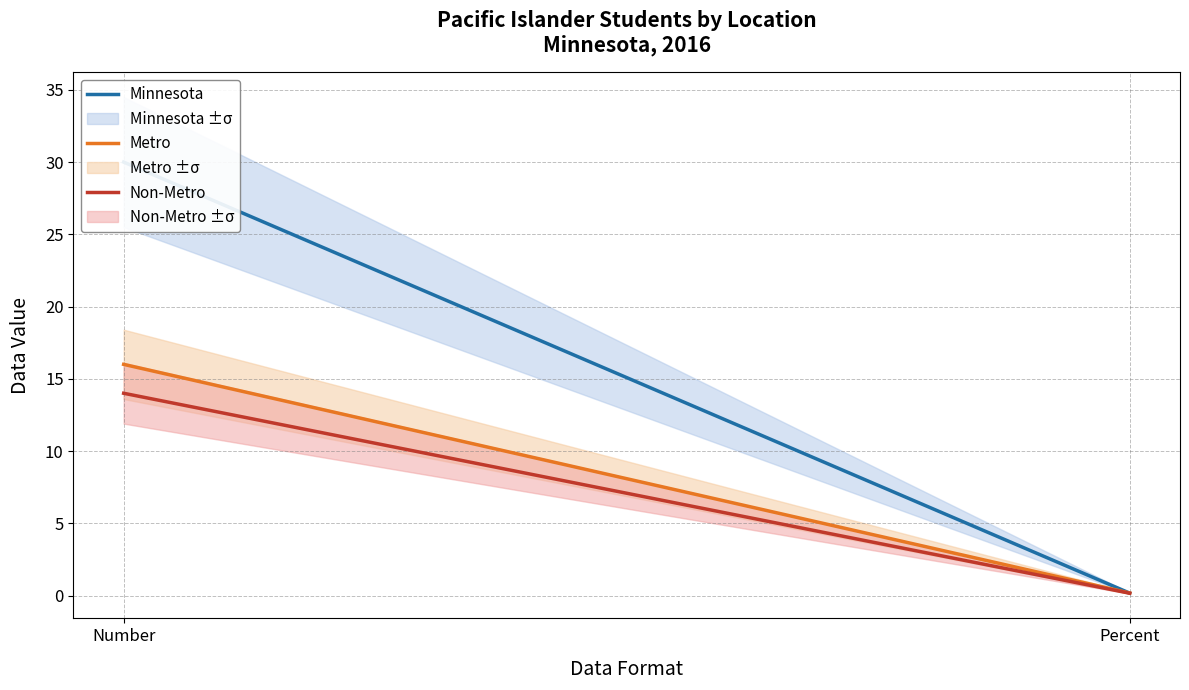

At which label is Non-Metro closest to 7?

Percent